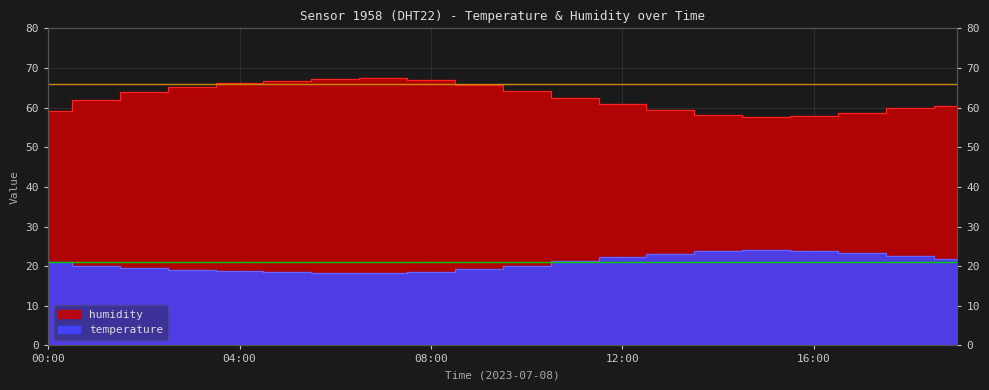

What is the difference between the maximum and second lowest values in the temperature series?

5.8